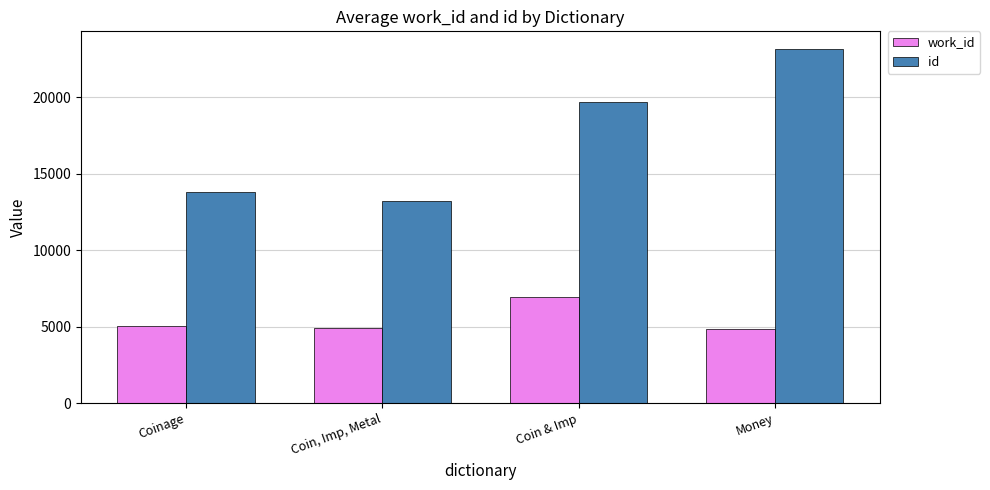

What is the greatest value displayed?

23136.5